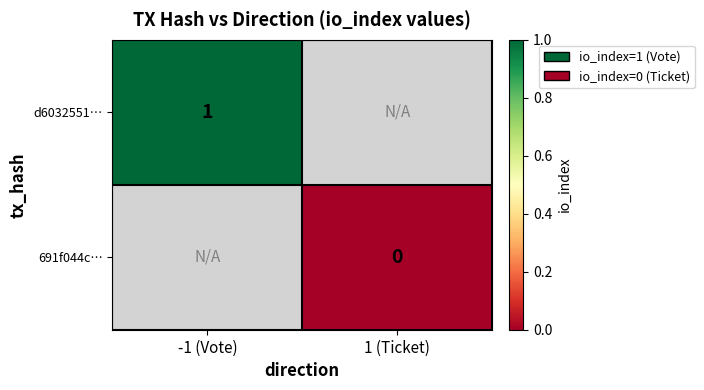

Is it true that d6032551… equals 1 at -1 (Vote)?

True